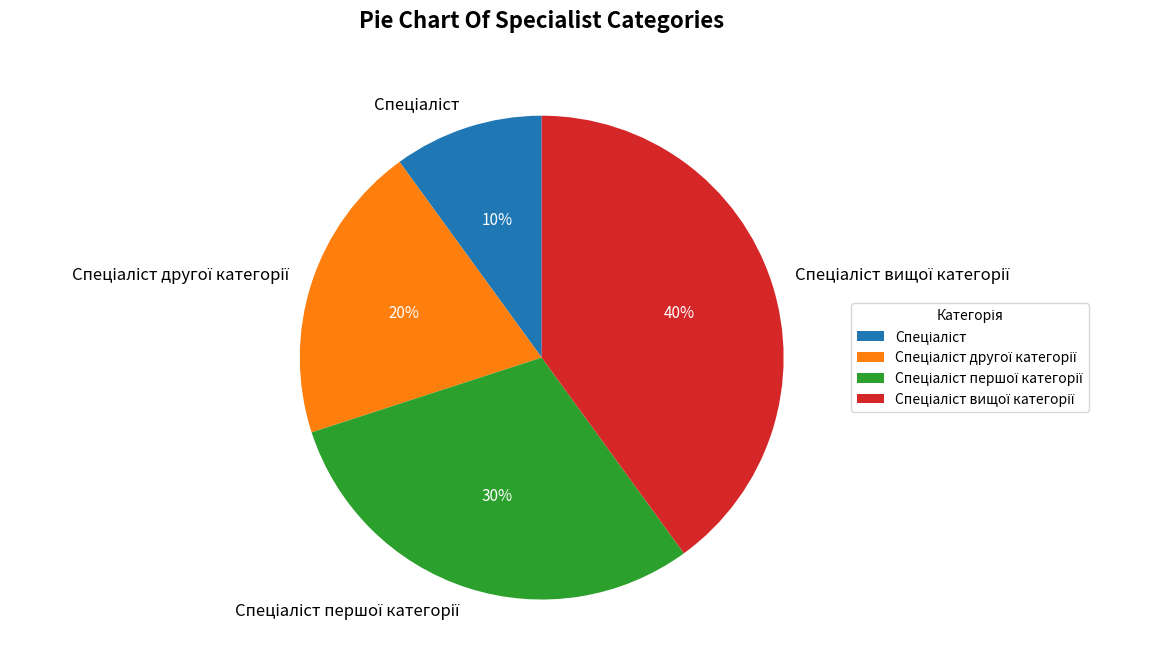

To the nearest percent, what is the difference between the largest and smallest slice percentages?

30%